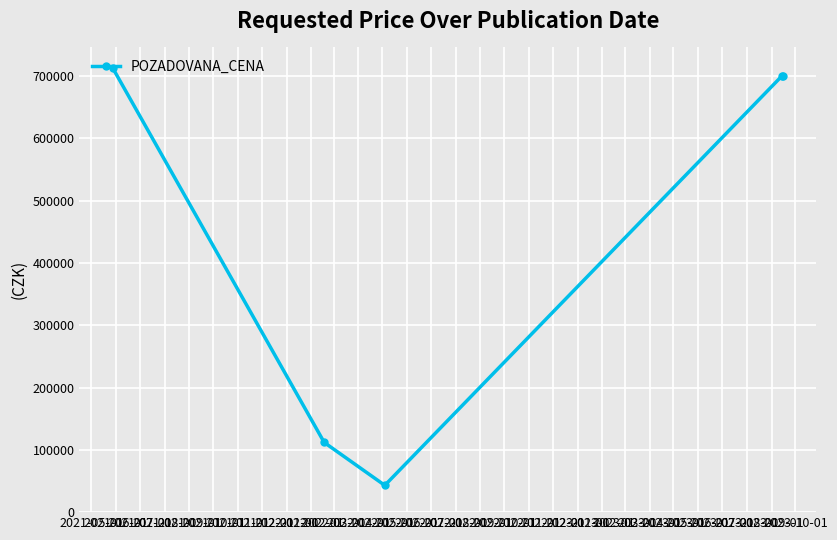

What is the average value?

453462